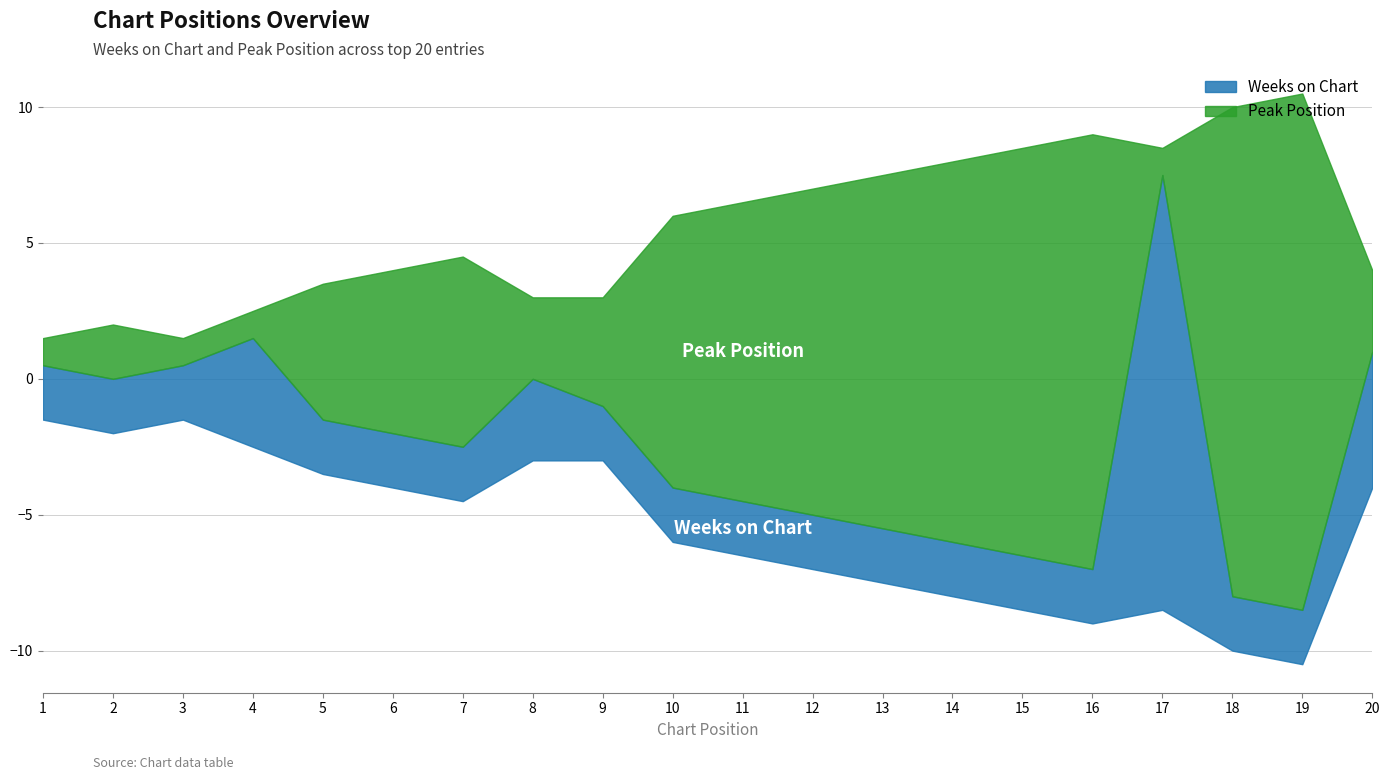

How many lines are shown in the chart?

2